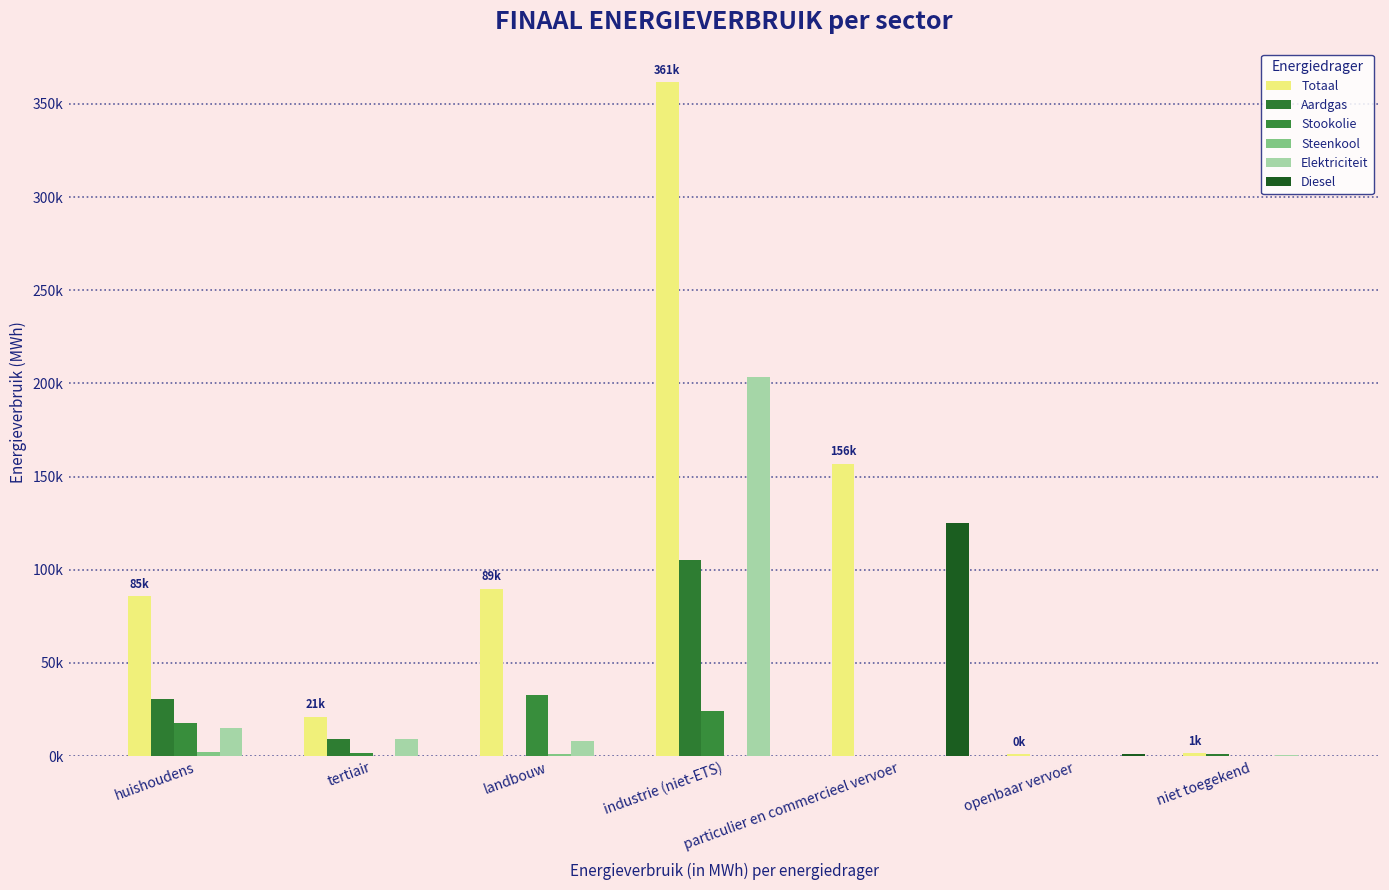

Does the chart contain stacked bars?

No